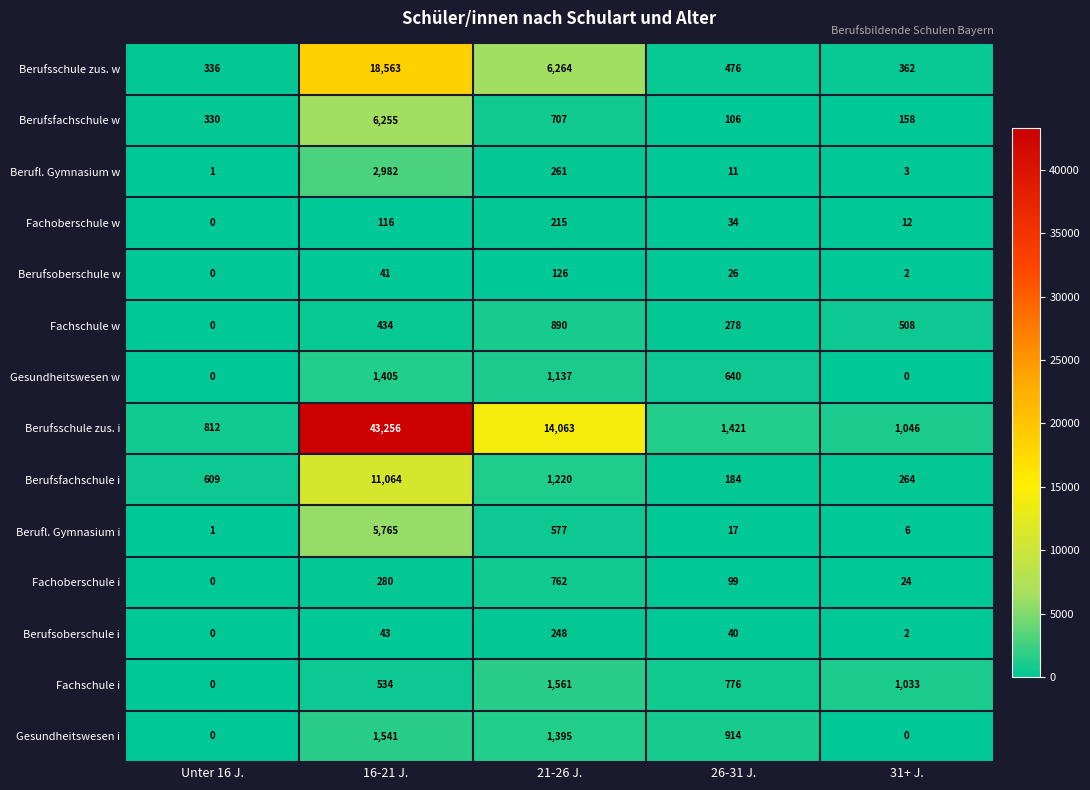

Rank the series by their maximum value, from lowest to highest.

Berufsoberschule w, Fachoberschule w, Berufsoberschule i, Fachoberschule i, Fachschule w, Gesundheitswesen w, Gesundheitswesen i, Fachschule i, Berufl. Gymnasium w, Berufl. Gymnasium i, Berufsfachschule w, Berufsfachschule i, Berufsschule zus. w, Berufsschule zus. i